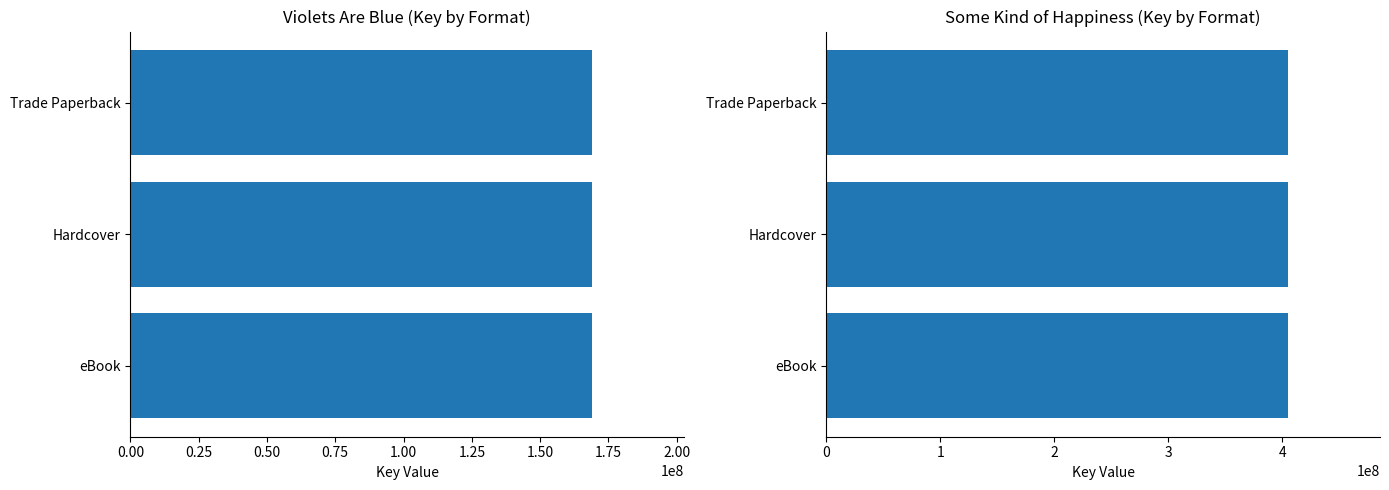

What is the spread (max minus min) of values at Trade Paperback?

236082277